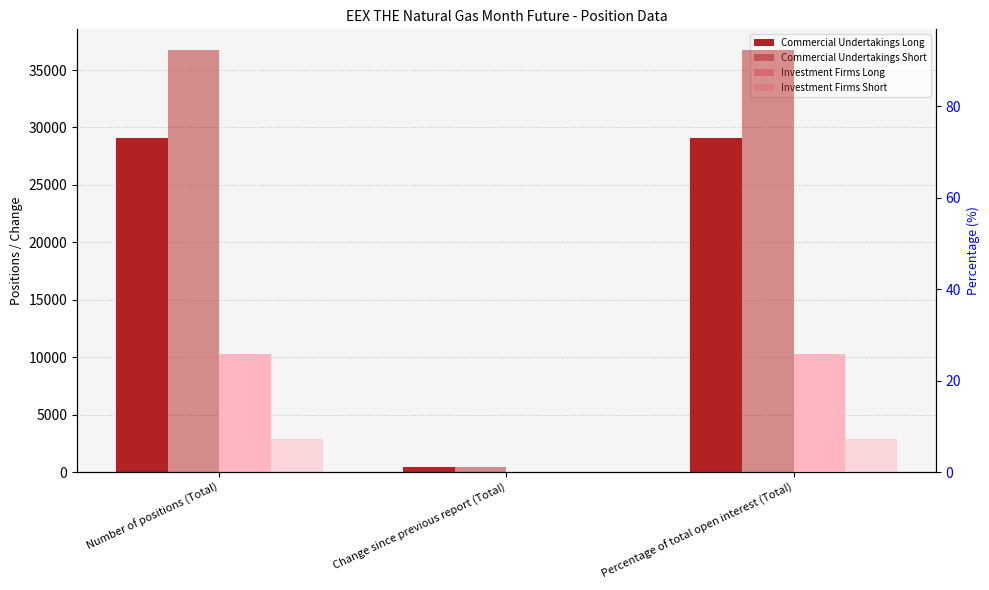

At which category is the sum across all series the highest?

Number of positions (Total)